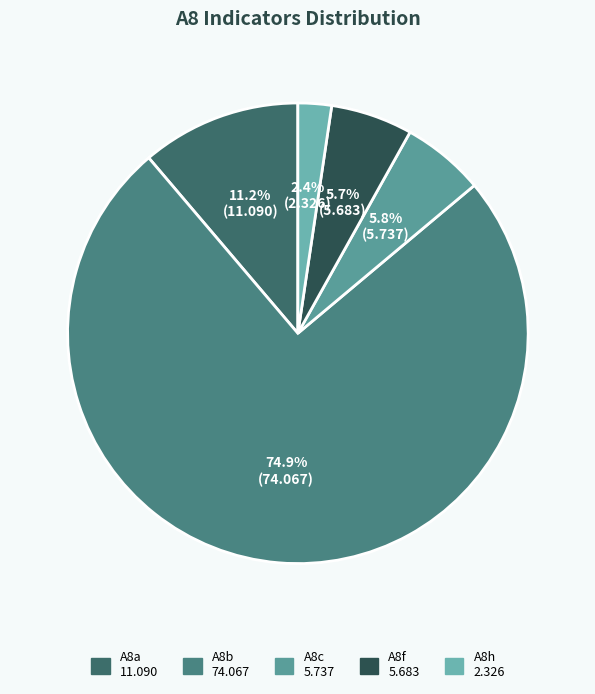

What percentage is the A8f slice, to the nearest percent?

6%